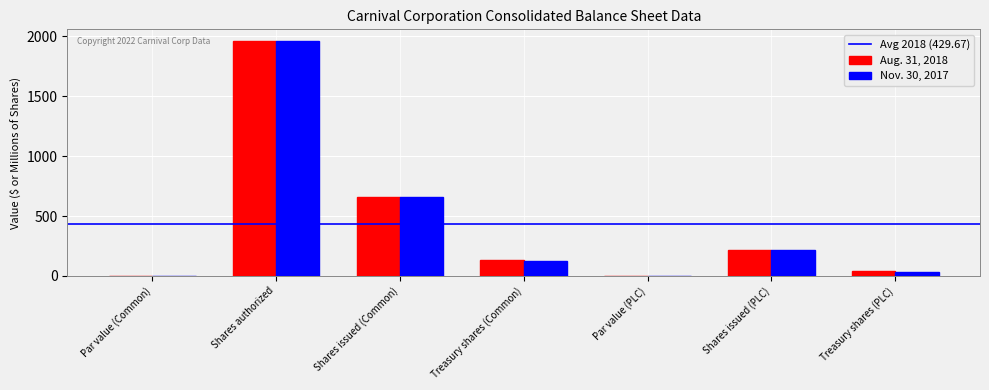

Is the value of Aug. 31, 2018 at Shares issued (PLC) greater than the value of Nov. 30, 2017 at Treasury shares (PLC)?

Yes